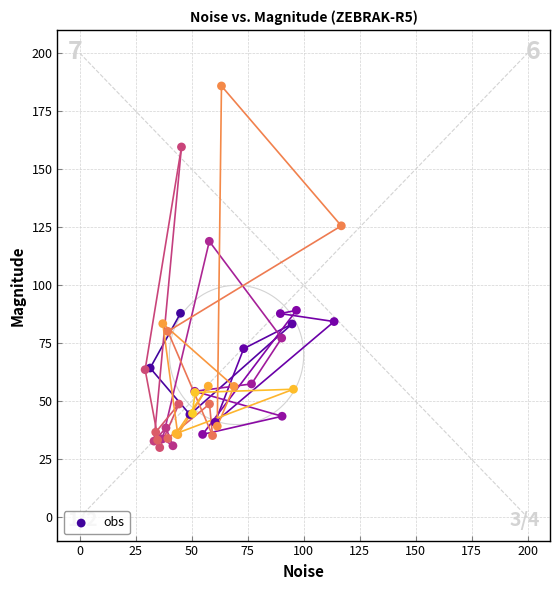

What Y value in the scatter plot is closest to 107?

118.9